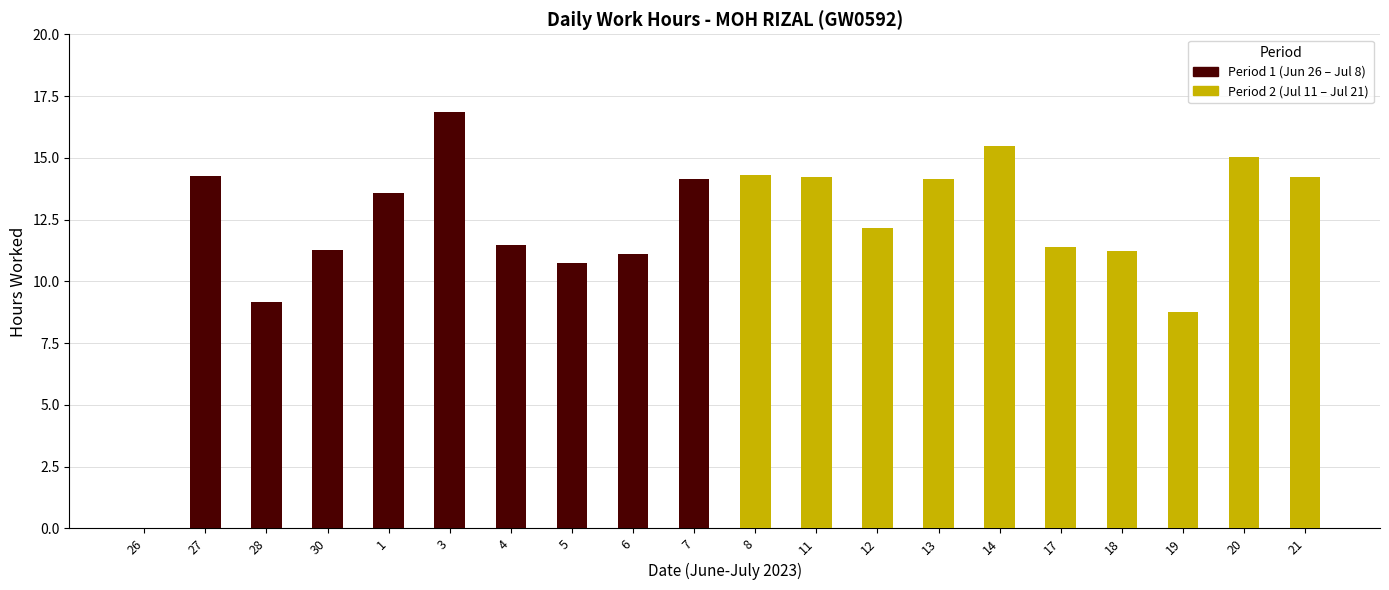

Is the value of Period 1 (Jun 26 – Jul 8) at 11 greater than the value of Period 2 (Jul 11 – Jul 21) at 18?

No